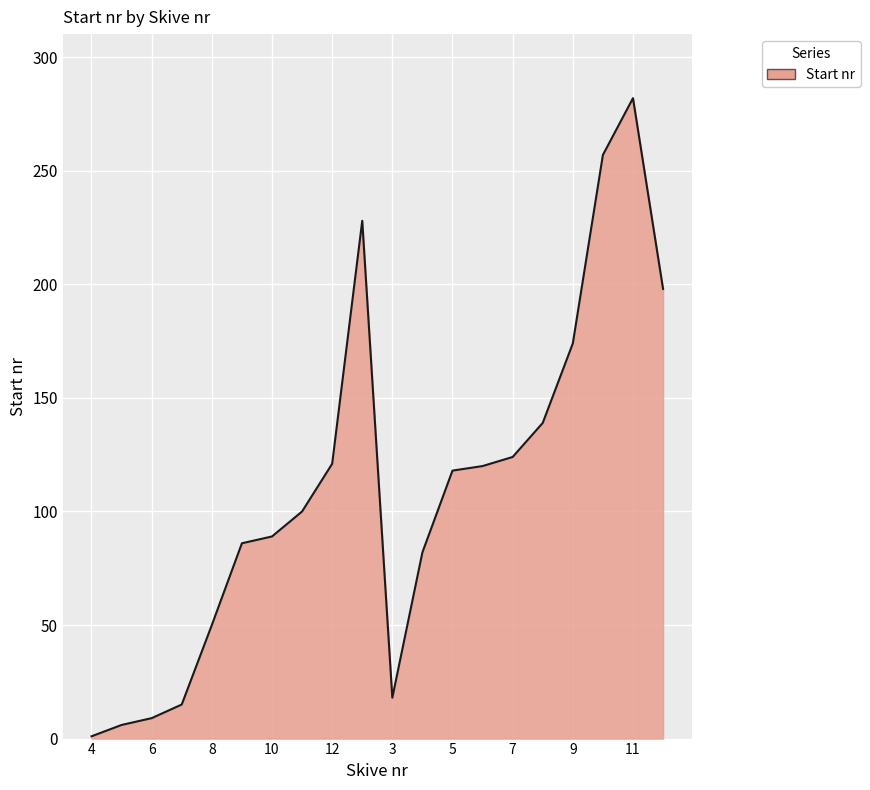

What is the sum of all values?

2217